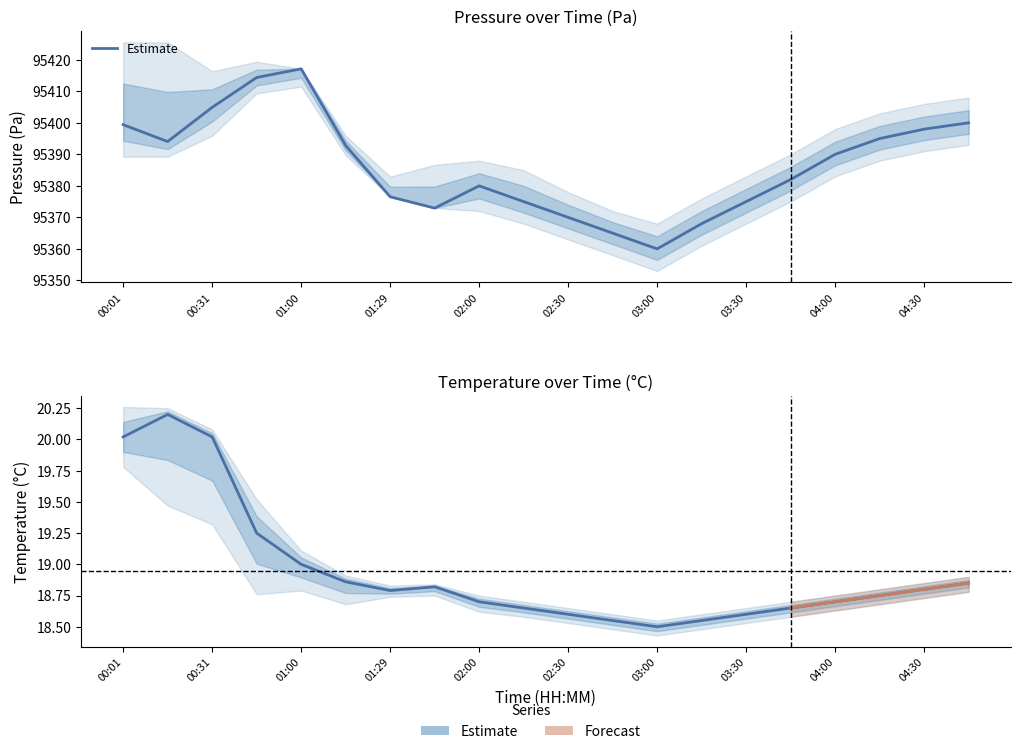

What is the approximate value of temperature at 00:01?

20.0